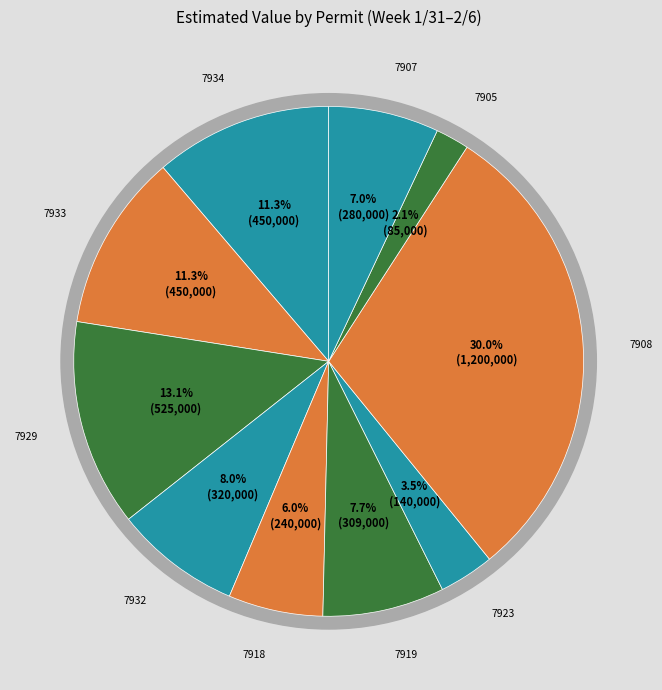

Rank the categories by value from highest to lowest.

7908, 7929, 7934, 7933, 7932, 7919, 7907, 7918, 7923, 7905